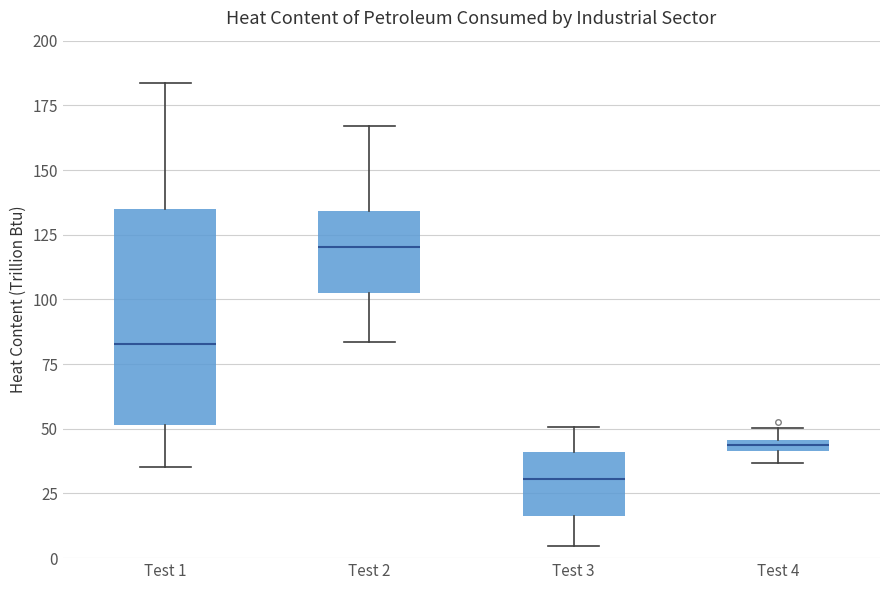

Which box has the highest median line?

Test 2